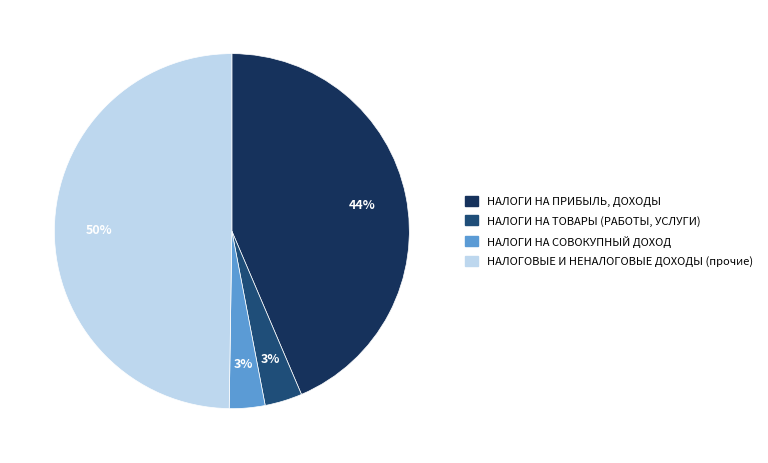

Between НАЛОГИ НА СОВОКУПНЫЙ ДОХОД and НАЛОГИ НА ПРИБЫЛЬ, ДОХОДЫ, which is larger?

НАЛОГИ НА ПРИБЫЛЬ, ДОХОДЫ